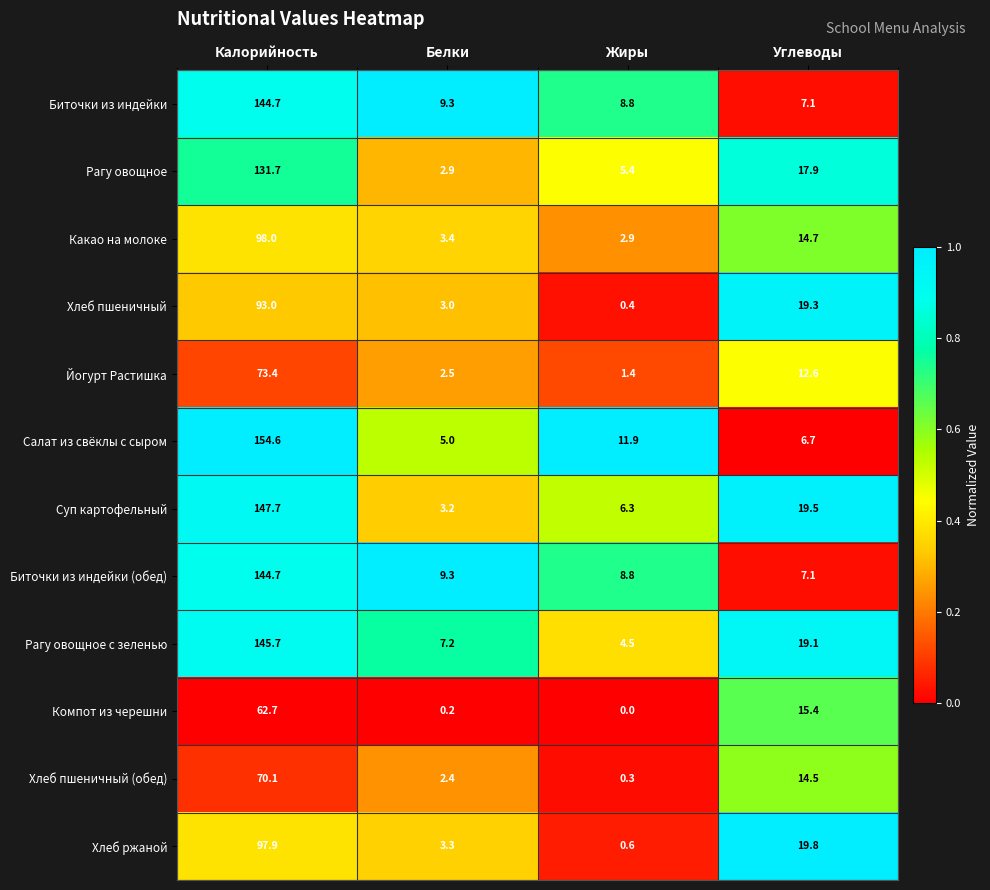

What is the difference between the Суп картофельный values at Жиры and Калорийность?

141.4